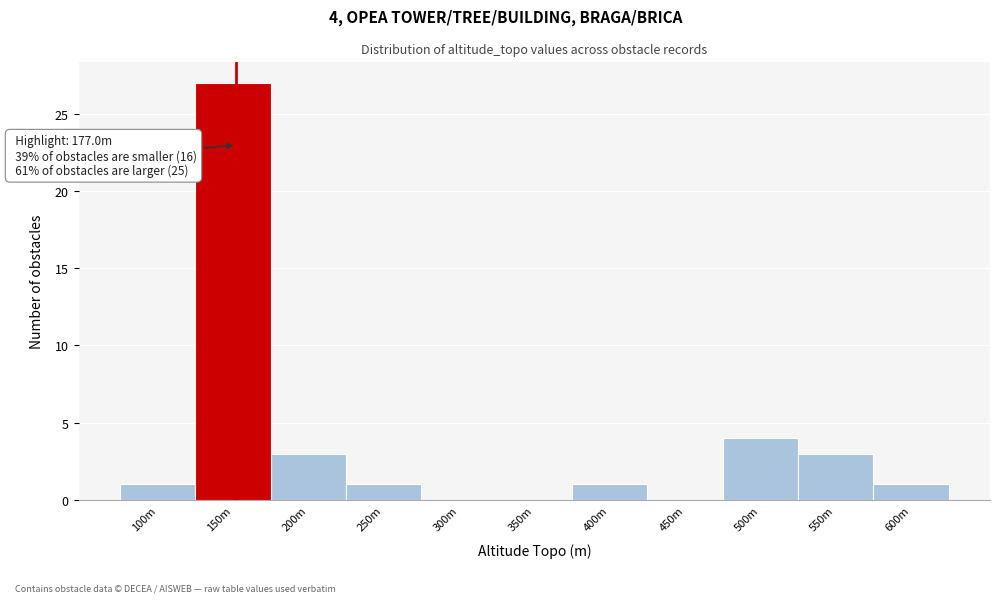

Reading left to right, list all the values displayed in this chart.

100m=1	150m=27	200m=3	250m=1	300m=0	350m=0	400m=1	450m=0	500m=4	550m=3	600m=1